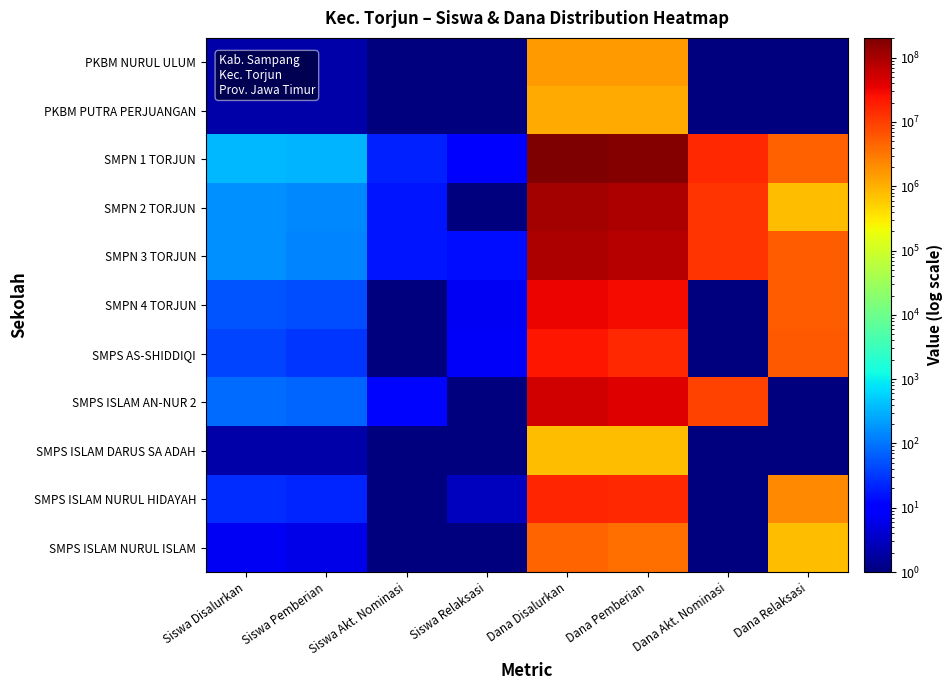

Reading left to right, transcribe all the data shown in this chart.

PKBM NURUL ULUM: Siswa Disalurkan=2.0	Siswa Pemberian=2.0	Siswa Akt. Nominasi=0.1	Siswa Relaksasi=0.1	Dana Disalurkan=1500000.0	Dana Pemberian=1500000.0	Dana Akt. Nominasi=0.1	Dana Relaksasi=0.1
PKBM PUTRA PERJUANGAN: Siswa Disalurkan=2.0	Siswa Pemberian=2.0	Siswa Akt. Nominasi=0.1	Siswa Relaksasi=0.1	Dana Disalurkan=1125000.0	Dana Pemberian=1125000.0	Dana Akt. Nominasi=0.1	Dana Relaksasi=0.1
SMPN 1 TORJUN: Siswa Disalurkan=351.0	Siswa Pemberian=319.0	Siswa Akt. Nominasi=21.0	Siswa Relaksasi=11.0	Dana Disalurkan=203250000.0	Dana Pemberian=183000000.0	Dana Akt. Nominasi=15375000.0	Dana Relaksasi=4875000.0
SMPN 2 TORJUN: Siswa Disalurkan=162.0	Siswa Pemberian=144.0	Siswa Akt. Nominasi=17.0	Siswa Relaksasi=1.0	Dana Disalurkan=105000000.0	Dana Pemberian=91500000.0	Dana Akt. Nominasi=12750000.0	Dana Relaksasi=750000.0
SMPN 3 TORJUN: Siswa Disalurkan=167.0	Siswa Pemberian=137.0	Siswa Akt. Nominasi=16.0	Siswa Relaksasi=14.0	Dana Disalurkan=94875000.0	Dana Pemberian=77250000.0	Dana Akt. Nominasi=12000000.0	Dana Relaksasi=5625000.0
SMPN 4 TORJUN: Siswa Disalurkan=55.0	Siswa Pemberian=48.0	Siswa Akt. Nominasi=0.1	Siswa Relaksasi=7.0	Dana Disalurkan=33750000.0	Dana Pemberian=28500000.0	Dana Akt. Nominasi=0.1	Dana Relaksasi=5250000.0
SMPS AS-SHIDDIQI: Siswa Disalurkan=39.0	Siswa Pemberian=31.0	Siswa Akt. Nominasi=0.1	Siswa Relaksasi=8.0	Dana Disalurkan=21750000.0	Dana Pemberian=15750000.0	Dana Akt. Nominasi=0.1	Dana Relaksasi=6000000.0
SMPS ISLAM AN-NUR 2: Siswa Disalurkan=86.0	Siswa Pemberian=74.0	Siswa Akt. Nominasi=12.0	Siswa Relaksasi=0.1	Dana Disalurkan=51000000.0	Dana Pemberian=42000000.0	Dana Akt. Nominasi=9000000.0	Dana Relaksasi=0.1
SMPS ISLAM DARUS SA ADAH: Siswa Disalurkan=2.0	Siswa Pemberian=2.0	Siswa Akt. Nominasi=0.1	Siswa Relaksasi=0.1	Dana Disalurkan=750000.0	Dana Pemberian=750000.0	Dana Akt. Nominasi=0.1	Dana Relaksasi=0.1
SMPS ISLAM NURUL HIDAYAH: Siswa Disalurkan=25.0	Siswa Pemberian=22.0	Siswa Akt. Nominasi=0.1	Siswa Relaksasi=3.0	Dana Disalurkan=17250000.0	Dana Pemberian=15000000.0	Dana Akt. Nominasi=0.1	Dana Relaksasi=2250000.0
SMPS ISLAM NURUL ISLAM: Siswa Disalurkan=7.0	Siswa Pemberian=6.0	Siswa Akt. Nominasi=0.1	Siswa Relaksasi=1.0	Dana Disalurkan=4500000.0	Dana Pemberian=3750000.0	Dana Akt. Nominasi=0.1	Dana Relaksasi=750000.0